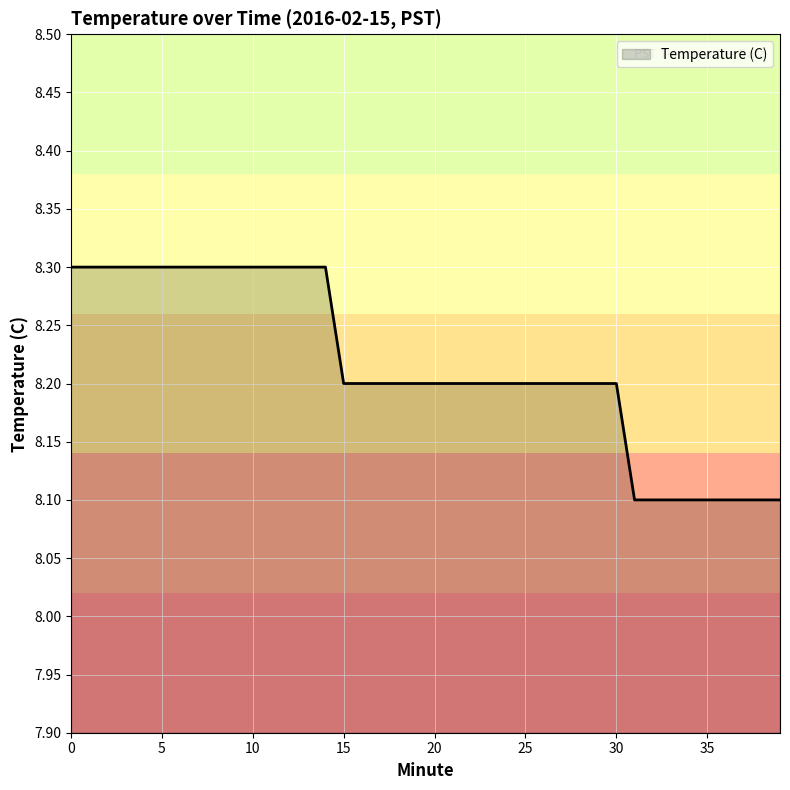

Does the chart display data point markers on the line(s)?

No